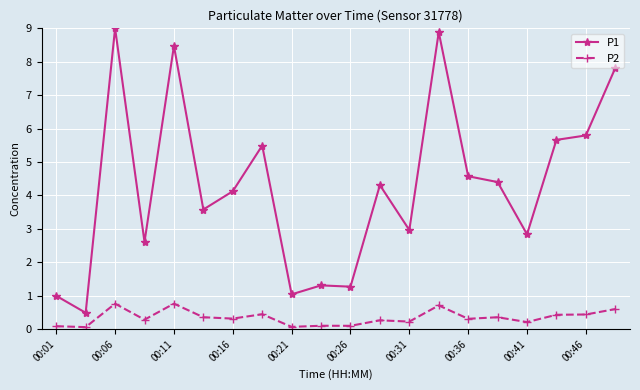

True or false: P1 and P2 intersect in this chart.

False